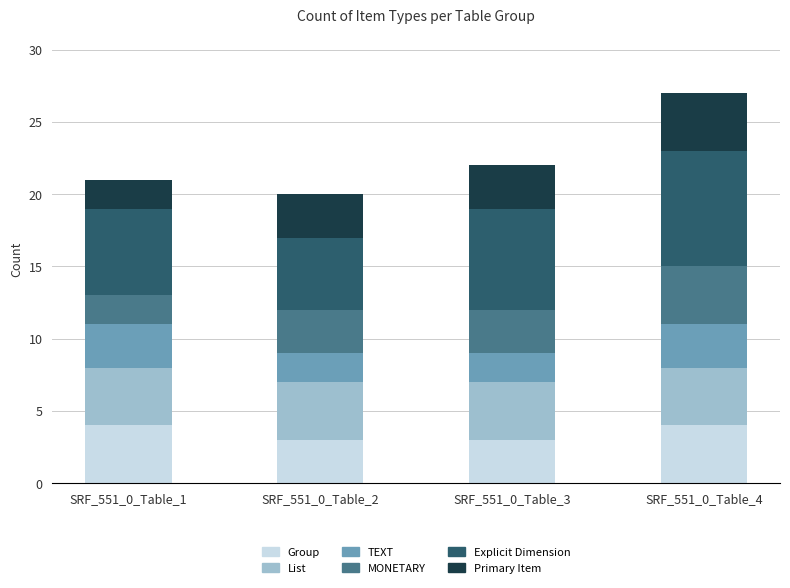

At which category is the sum across all series the highest?

SRF_551_0_Table_4